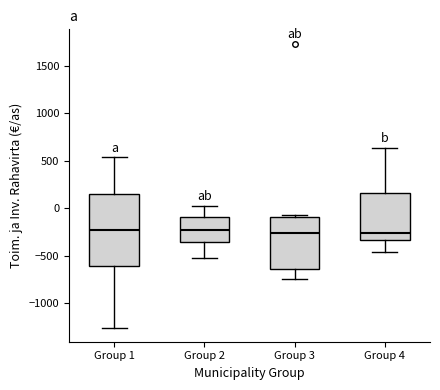

Reading left to right, transcribe this box plot: for each box, give where its median line is, the range the box spans, and where its two whiskers end, as read against the y-axis. The values are not printed on the chart, so give them approximately, as read against the axis.

Group 1: median -250, box -600 to 150, whiskers -1250 to 550
Group 2: median -250, box -350 to -100, whiskers -550 to 0
Group 3: median -250, box -650 to -100, whiskers -750 to -100
Group 4: median -250, box -350 to 150, whiskers -450 to 650